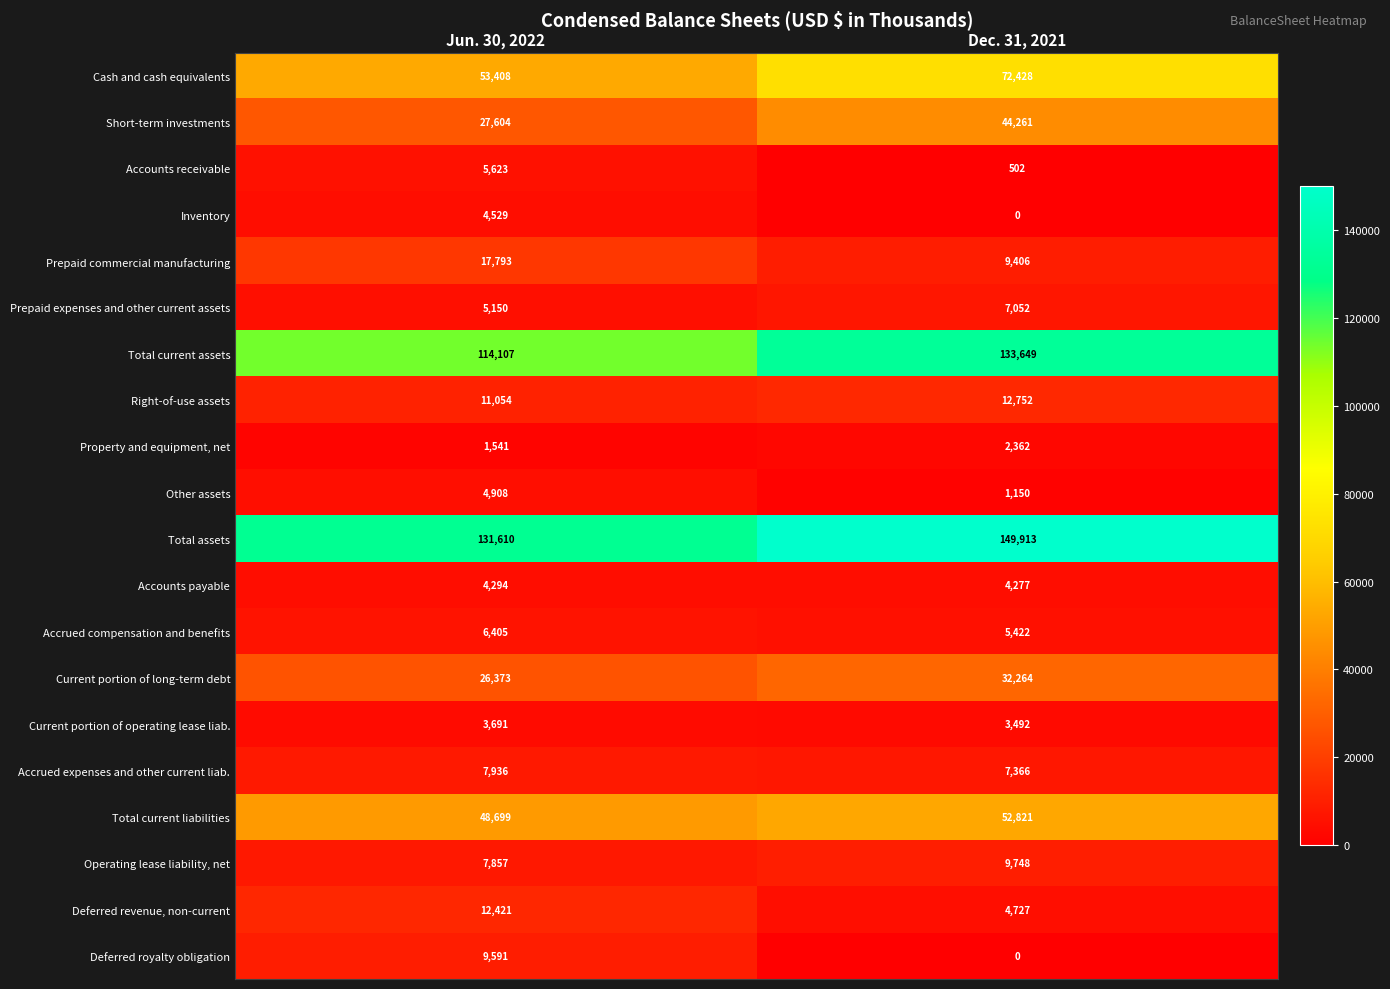

What is the spread (max minus min) of values at Dec. 31, 2021?

149913